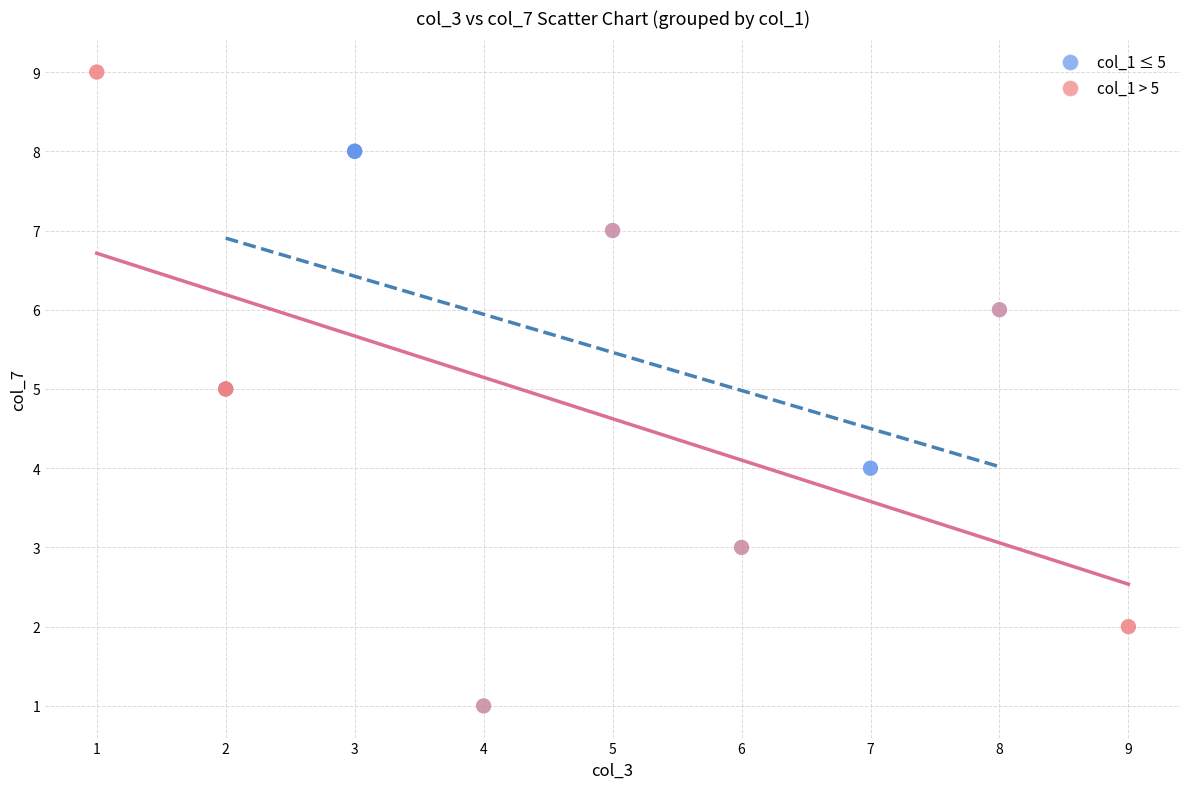

What are all the series names shown in the legend?

col_1 ≤ 5, col_1 > 5